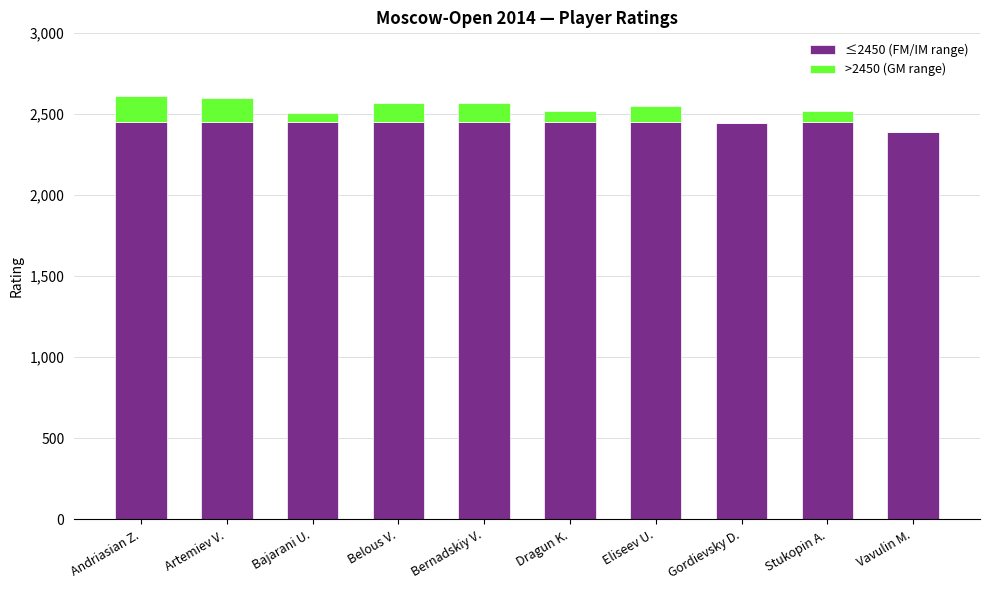

Count the number of data series in this chart.

2